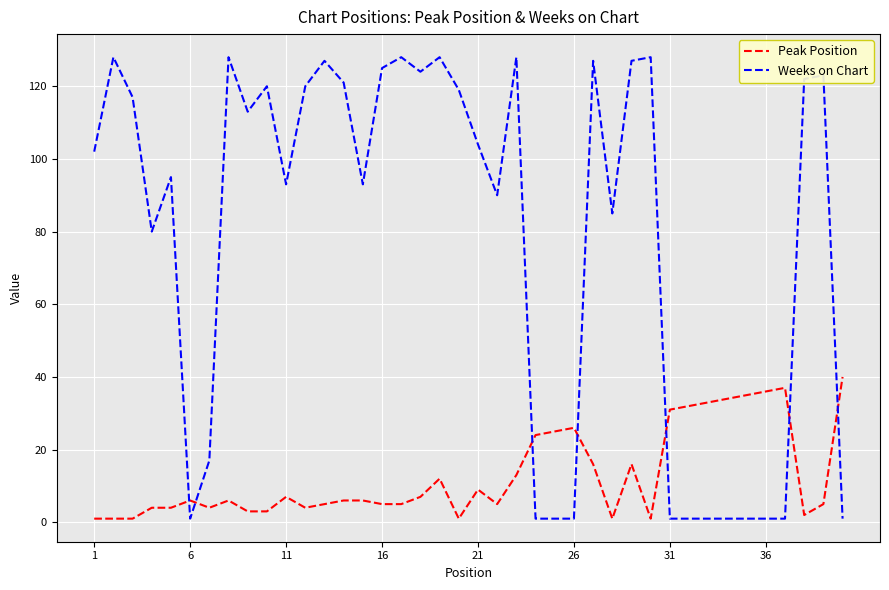

What is the maximum value shown in the chart?

128